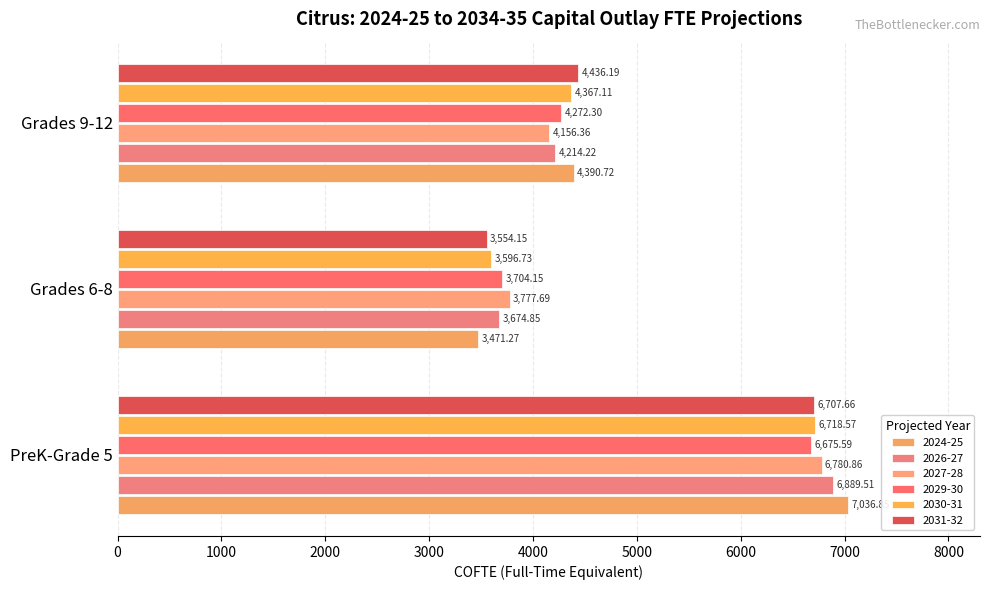

Rank the categories by 2026-27 value from highest to lowest.

PreK-Grade 5, Grades 9-12, Grades 6-8